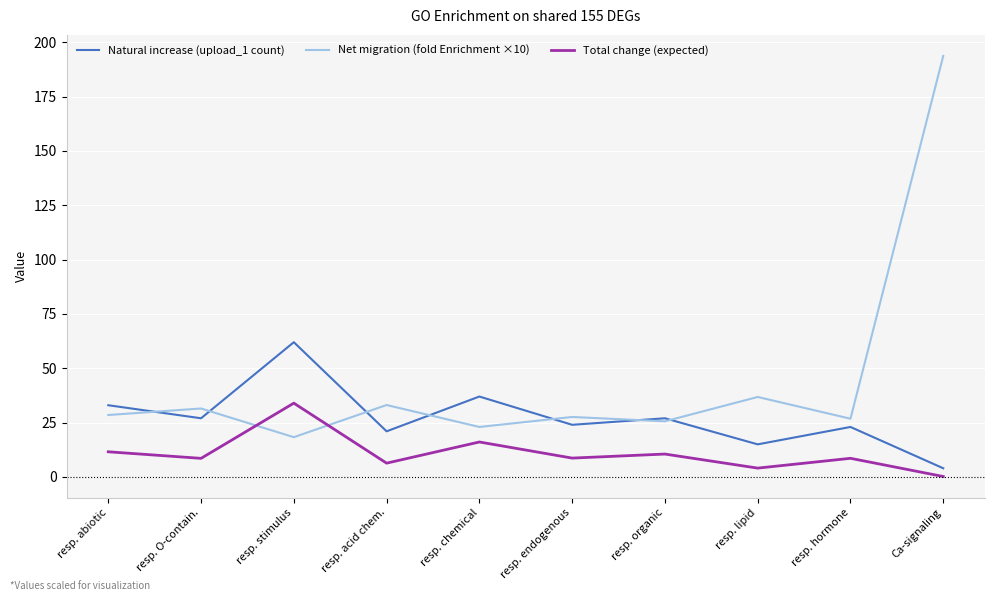

Between resp. abiotic and resp. hormone, which series saw the biggest shift?

Natural increase (upload_1 count)